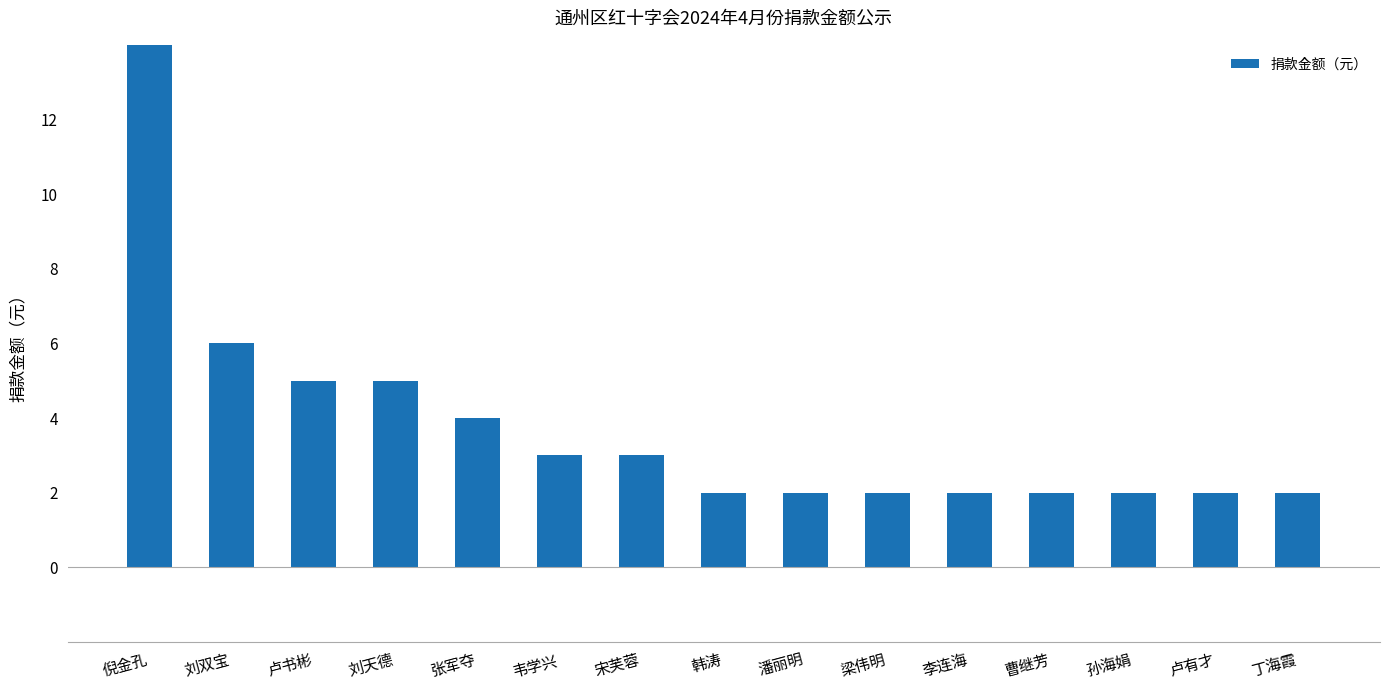

Which category has the highest value across all series?

倪金孔